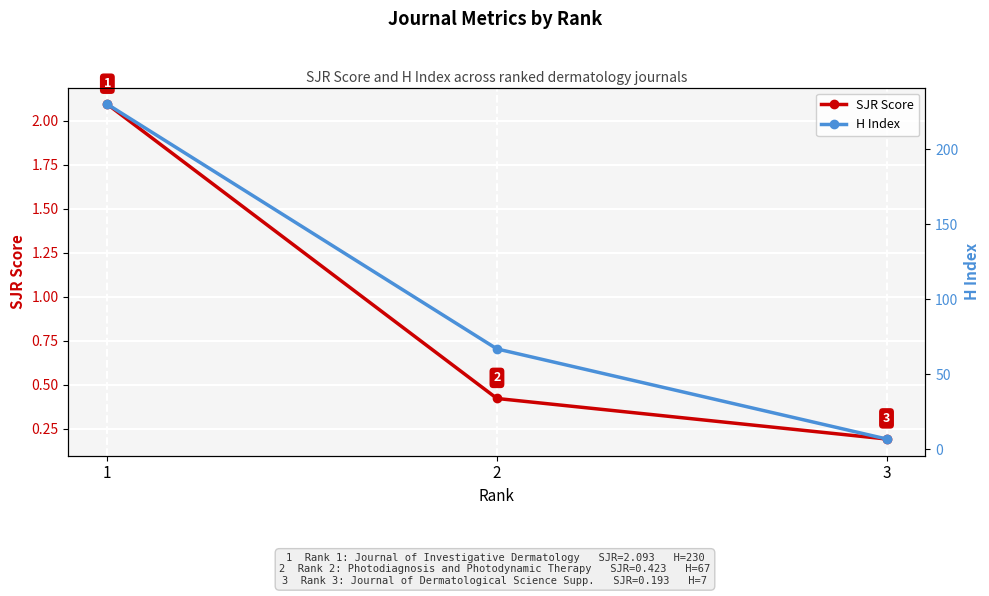

What are all the series names shown in the legend?

SJR Score, H Index